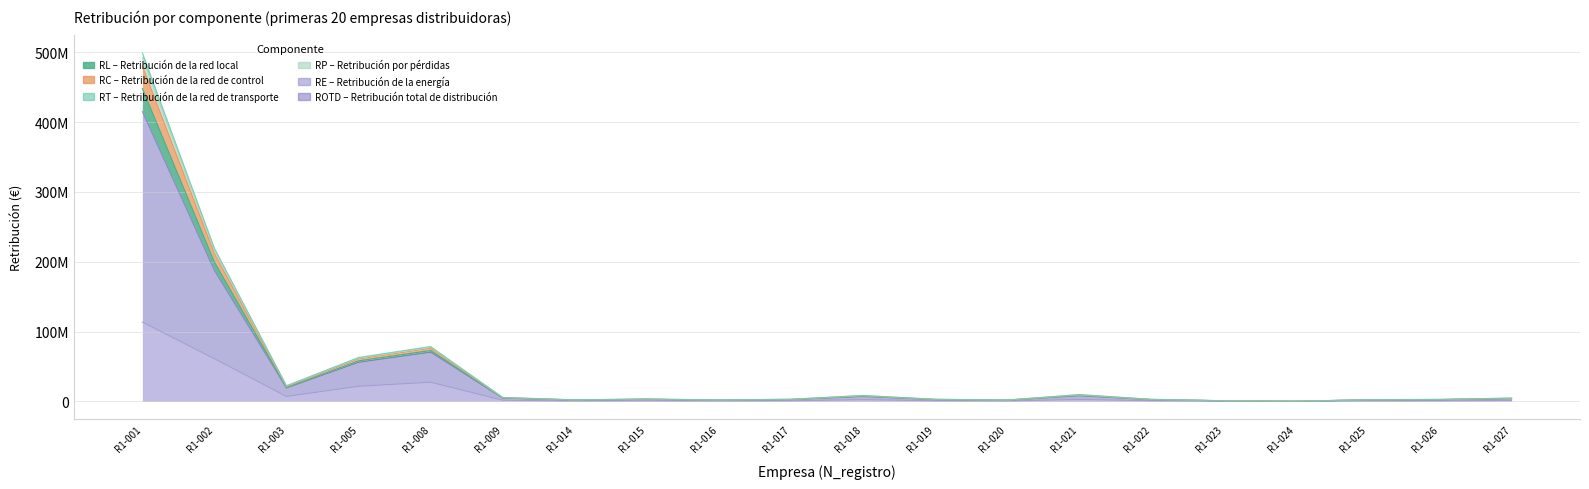

Is the value of RE (col_8) at R1-016 greater than the value of RL (col_4) at R1-018?

No